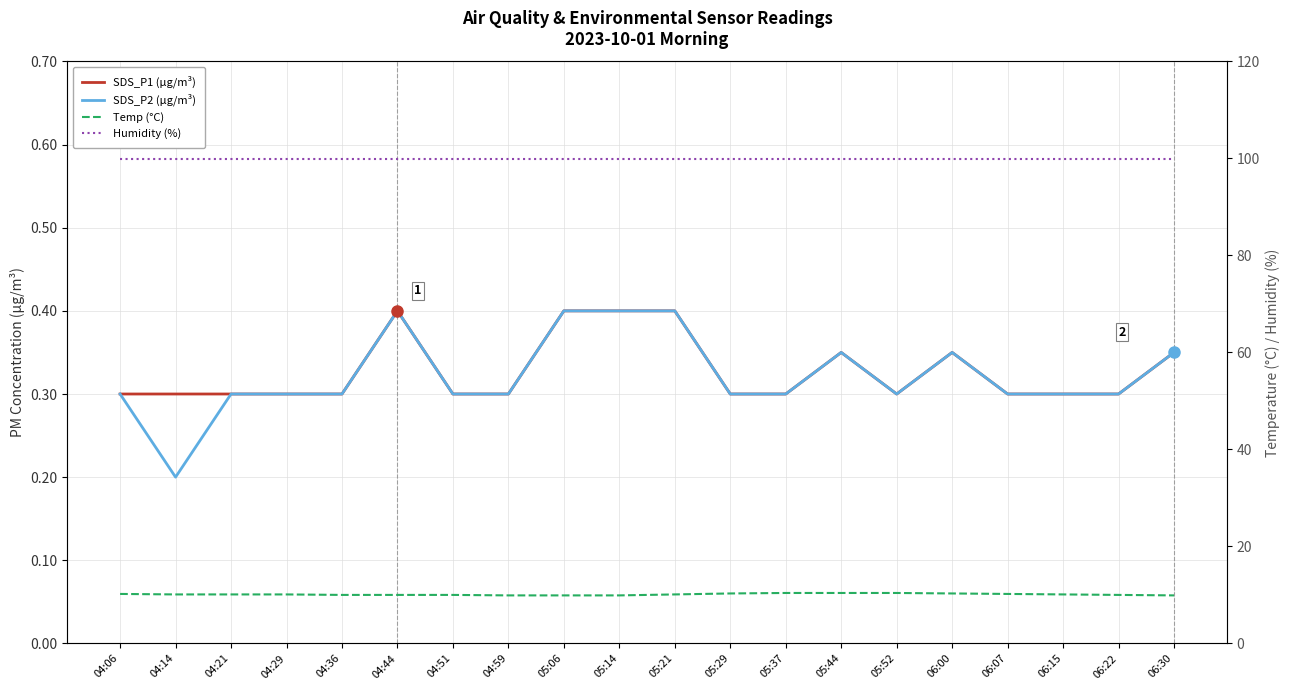

What is the smallest value displayed?

0.2